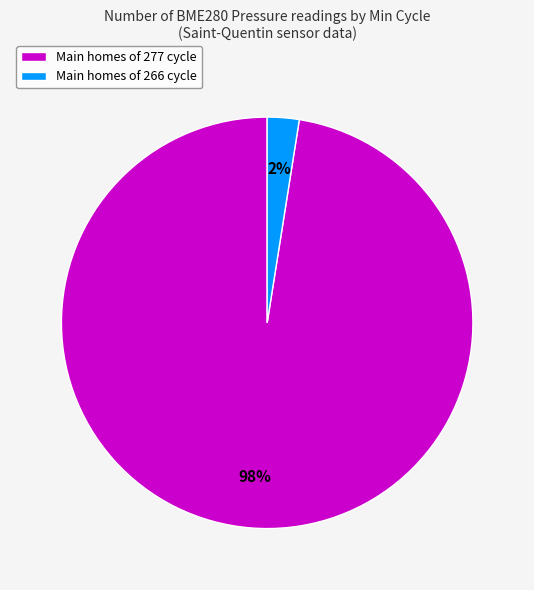

To the nearest percent, what portion does Main homes of 277 cycle represent?

98%